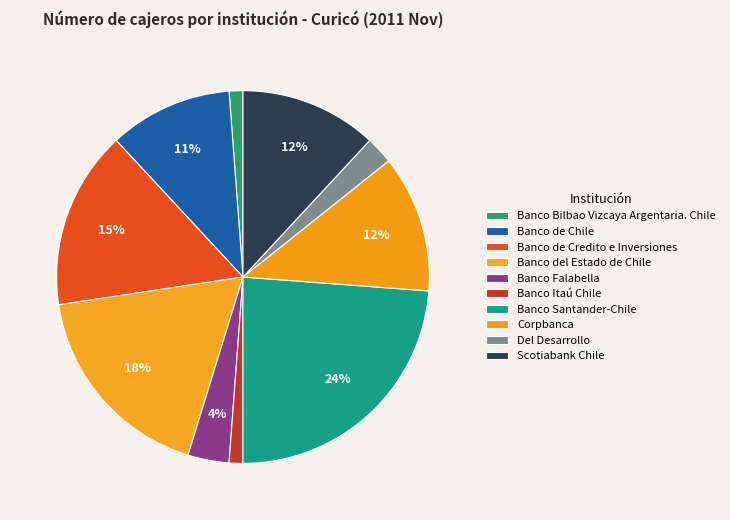

To the nearest percent, what is the combined percentage of Del Desarrollo and Corpbanca?

14%